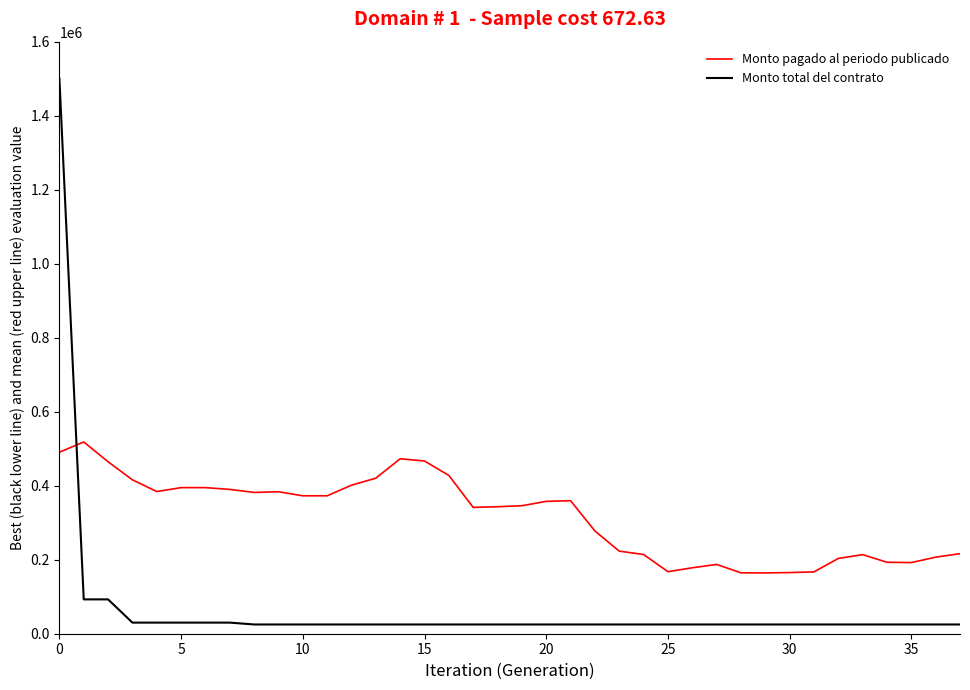

Count the number of data series in this chart.

2